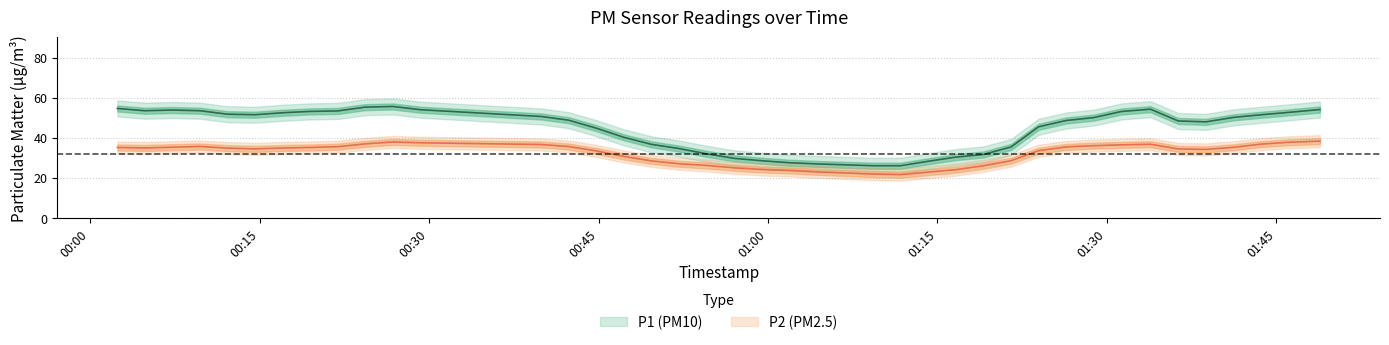

True or false: P2 and P1 intersect in this chart.

False